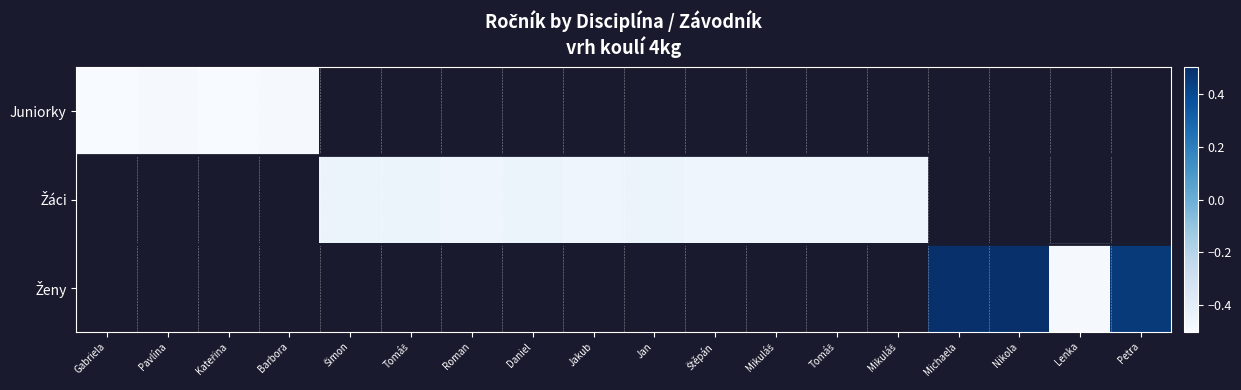

At which category does the chart reach its minimum across all series?

Gabriela